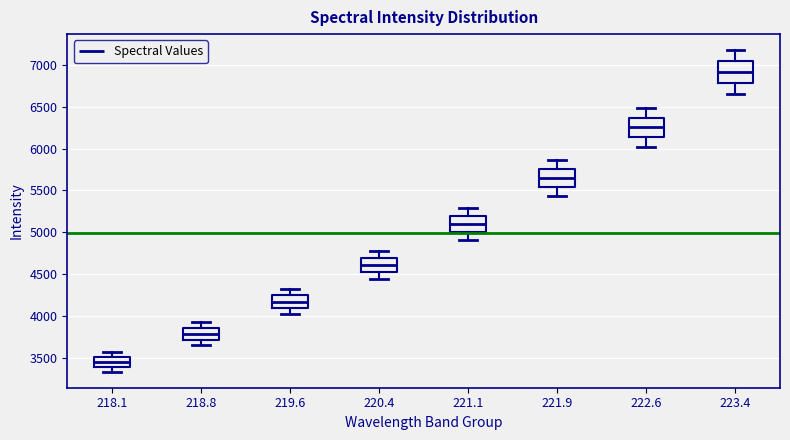

Reading left to right, read every box against the y-axis: the position of its median line, the range the box covers, and the ends of its whiskers. The values are not printed on the chart, so give them approximately, as read against the axis.

218.1: median 3450, box 3400 to 3500, whiskers 3350 to 3550
218.8: median 3800, box 3700 to 3850, whiskers 3650 to 3900
219.6: median 4150, box 4100 to 4250, whiskers 4000 to 4350
220.4: median 4600, box 4500 to 4700, whiskers 4450 to 4800
221.1: median 5100, box 5000 to 5200, whiskers 4900 to 5300
221.9: median 5650, box 5550 to 5750, whiskers 5450 to 5850
222.6: median 6250, box 6150 to 6350, whiskers 6000 to 6500
223.4: median 6900, box 6800 to 7050, whiskers 6650 to 7200